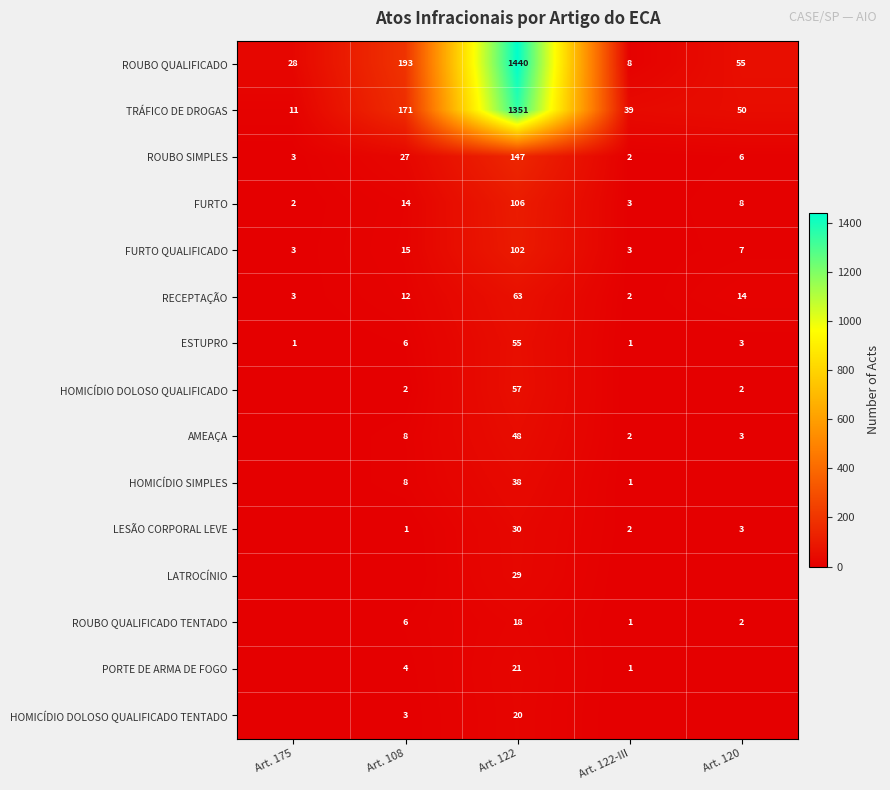

What is the sum of all RECEPTAÇÃO values?

94